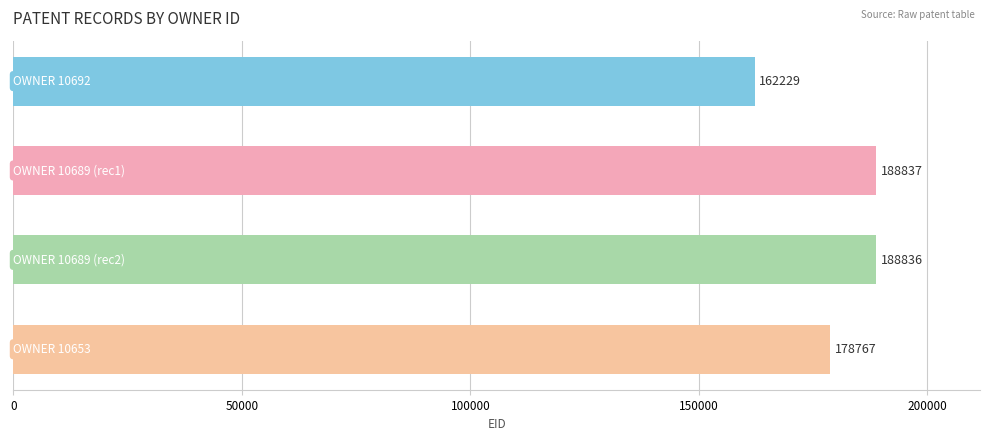

What is the minimum value shown in the chart?

162229